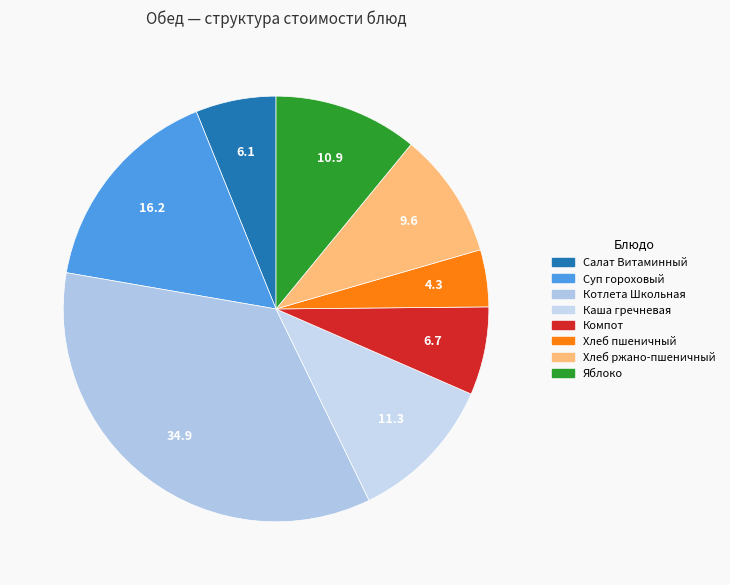

How many slices are in this pie chart?

8